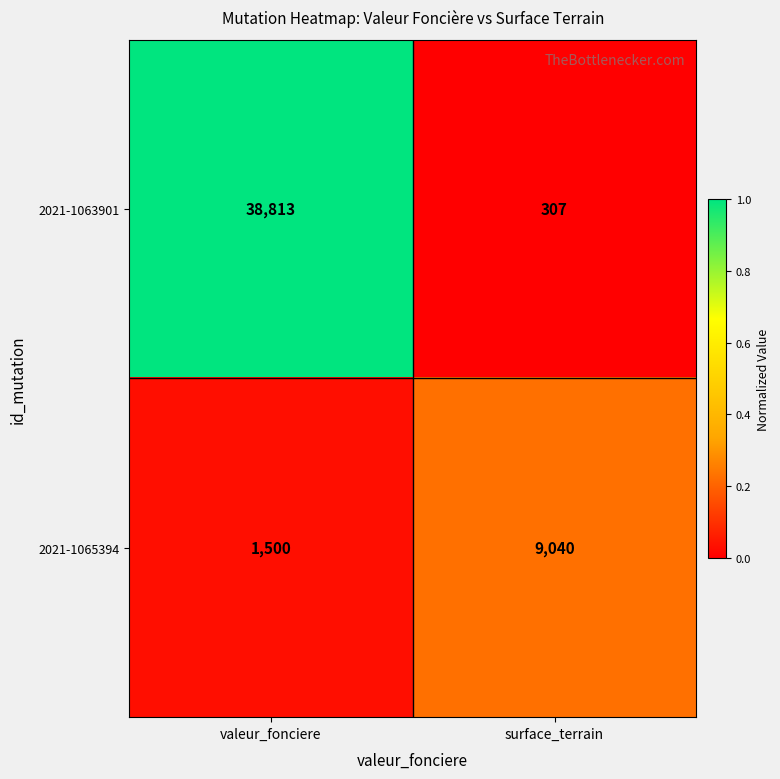

What is the average value of the 2021-1063901 series?

19560